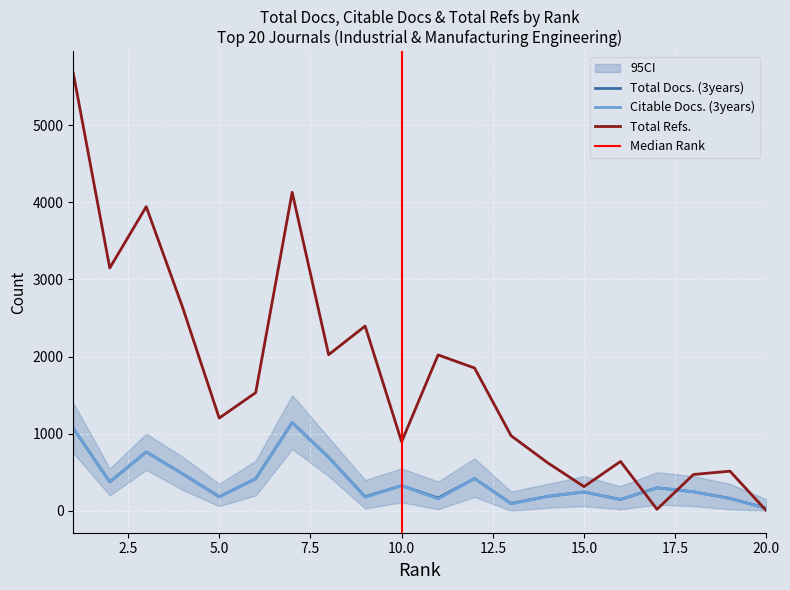

Between which two adjacent categories do Citable Docs. (3years) and Total Refs. first intersect?

16 and 17